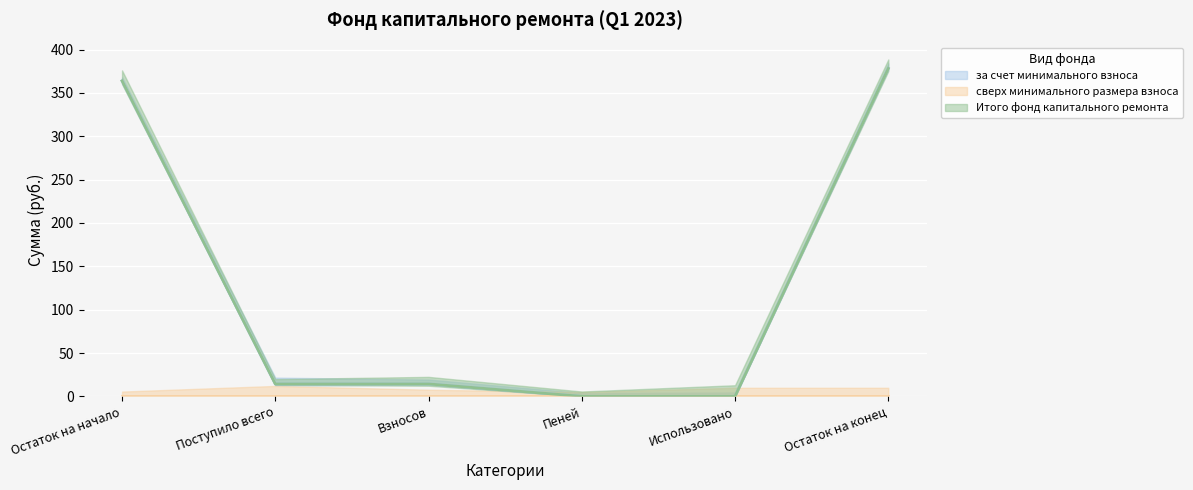

True or false: за счет минимального взноса and Итого фонд капитального ремонта intersect in this chart.

False